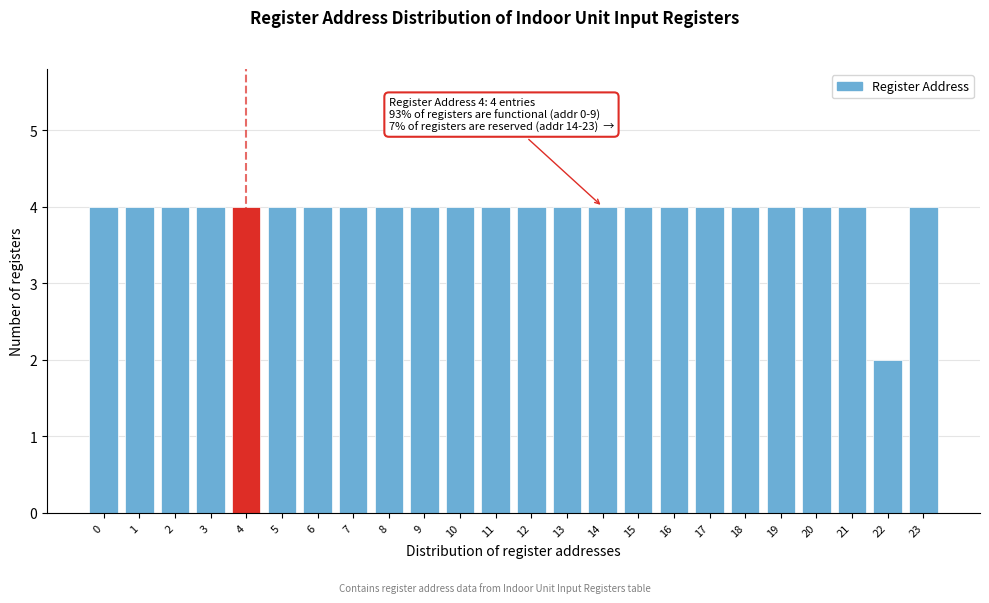

Reading left to right, extract all data points from this chart.

4	4	4	4	4	4	4	4	4	4	4	4	4	4	4	4	4	4	4	4	4	4	2	4